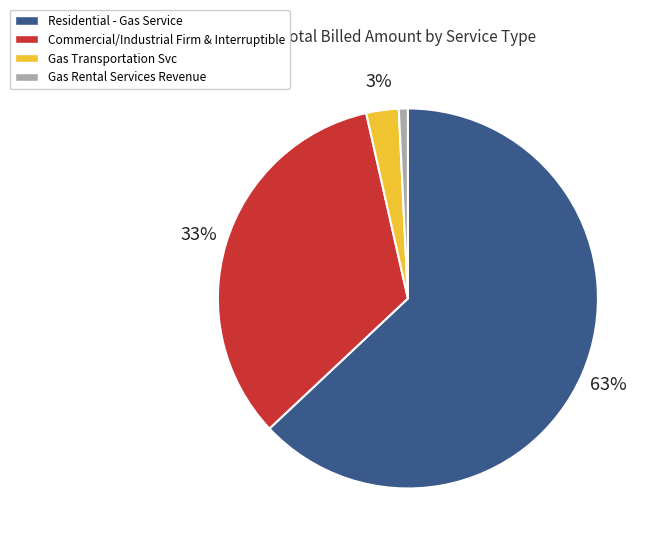

To the nearest percent, what is the average slice percentage?

25%